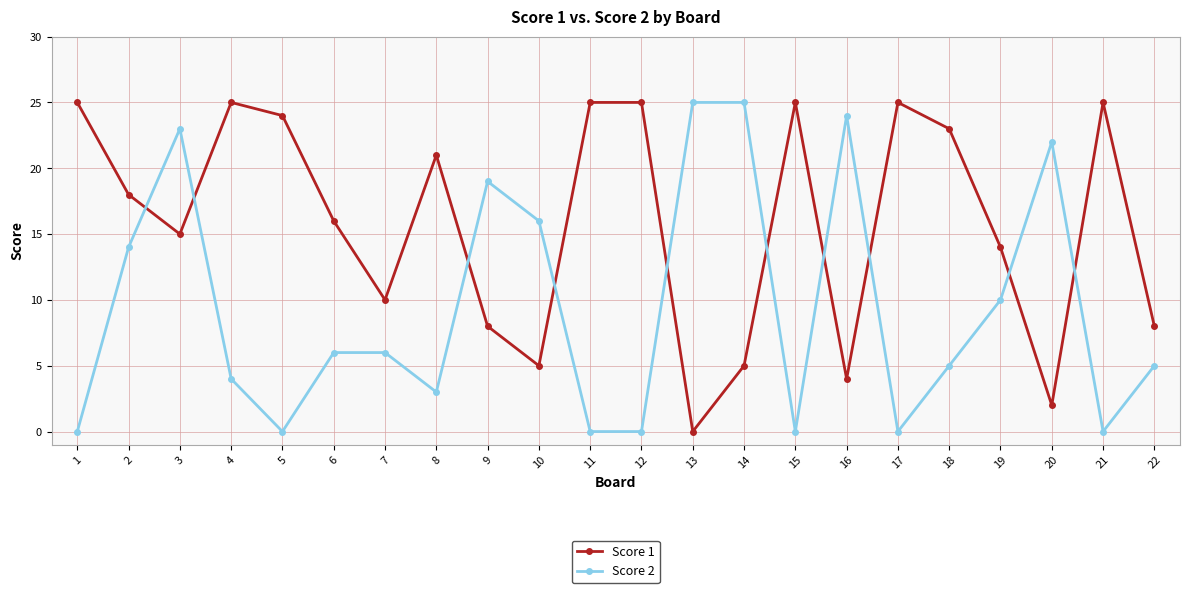

Rank the series by their average value, from highest to lowest.

Score 1, Score 2